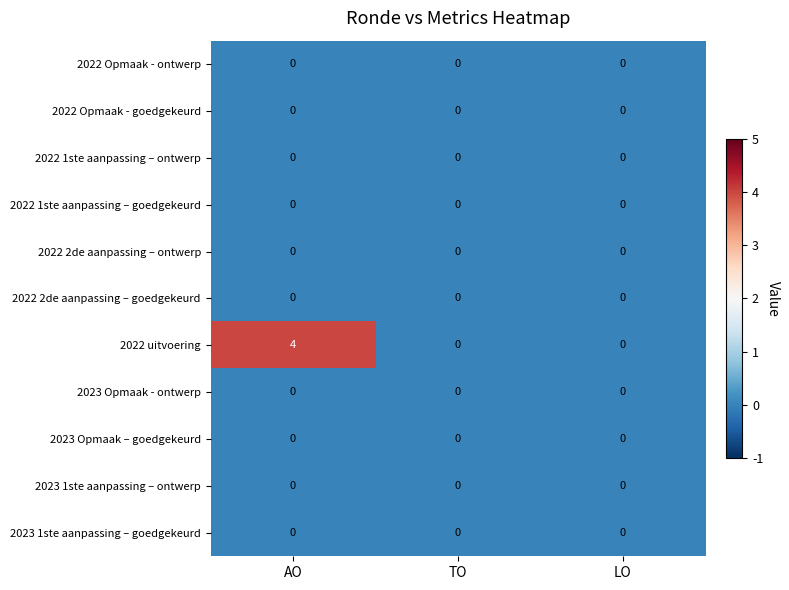

Is it true that 2022 1ste aanpassing – goedgekeurd equals 0 at TO?

True